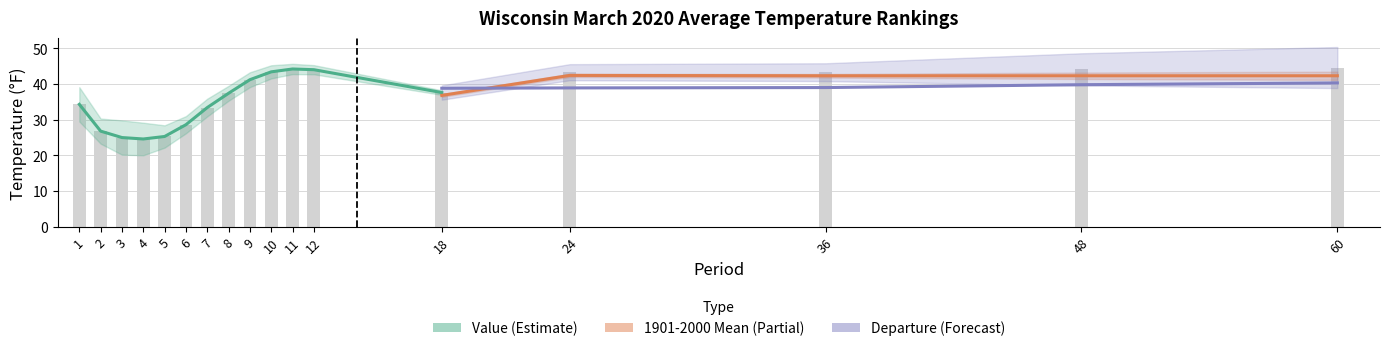

Is the value of Value at 10 greater than the value of 1901-2000 Mean at 7?

Yes